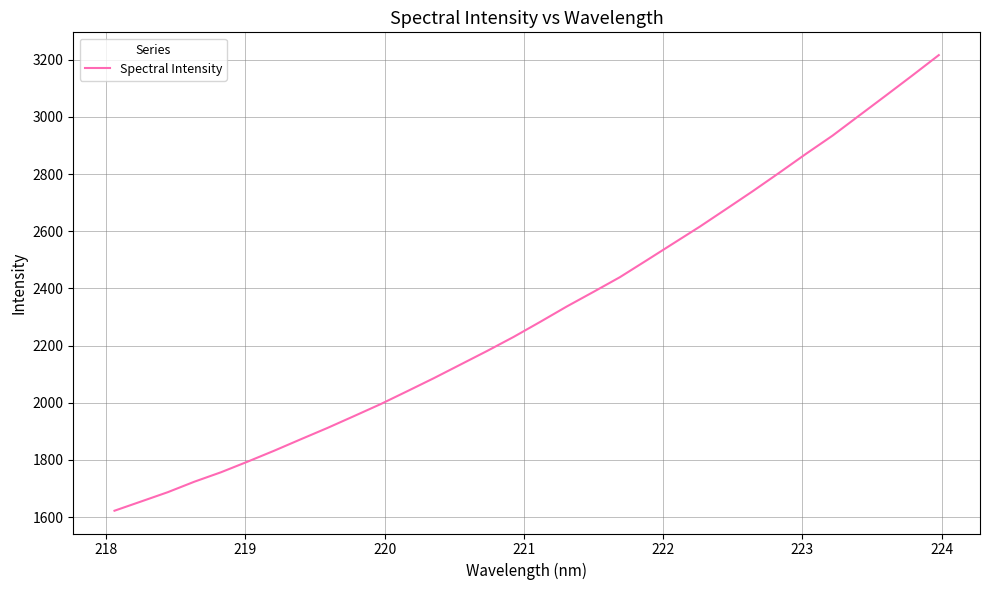

How many series are shown in this chart?

1